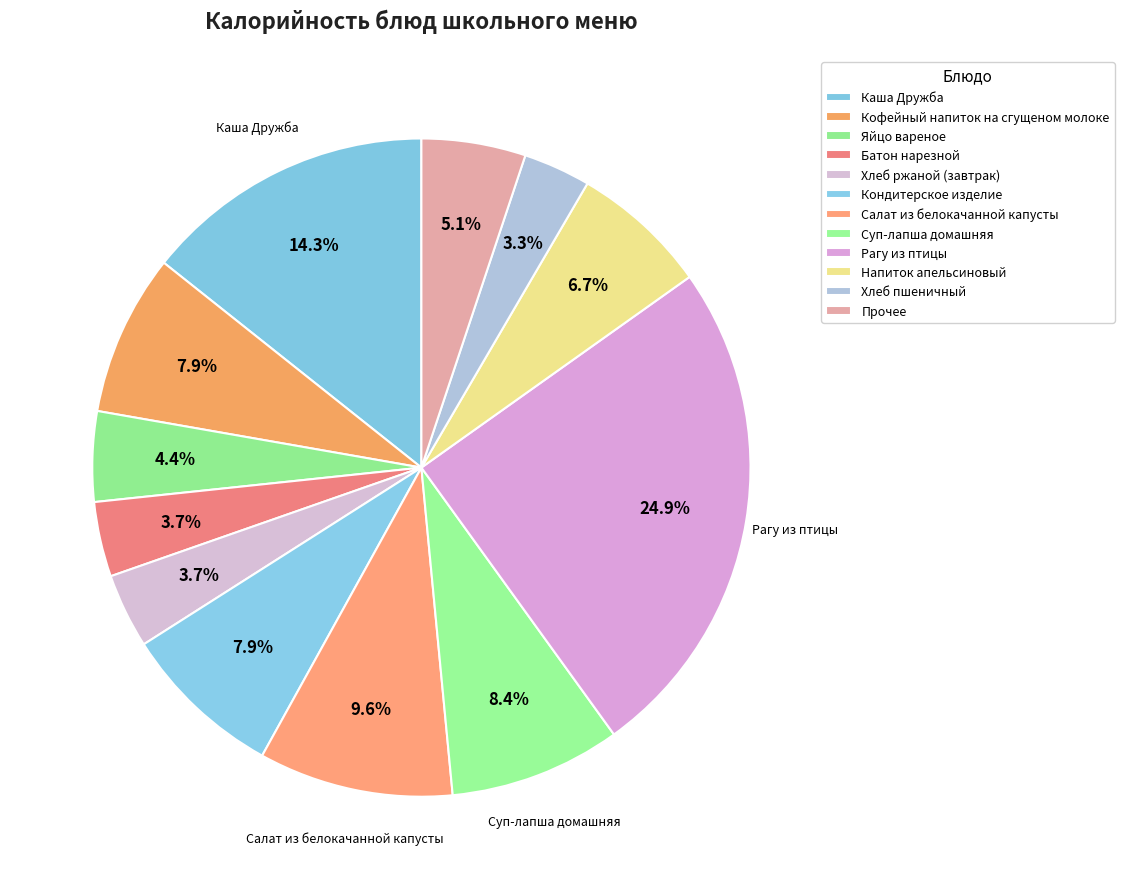

How many segments does this pie chart have?

12